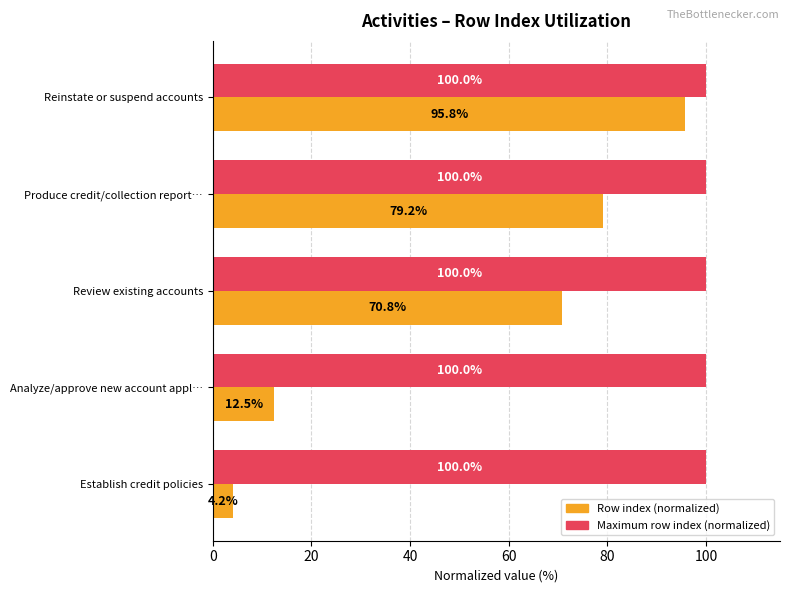

At how many categories does at least one series exceed 38?

5